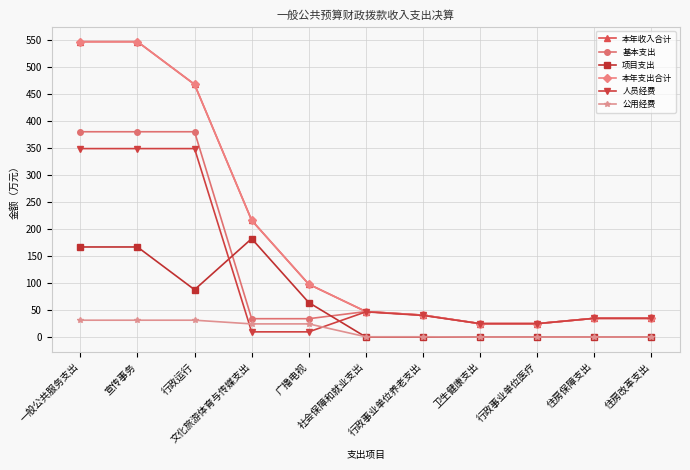

True or false: 人员经费 and 本年支出合计 cross at least once.

False